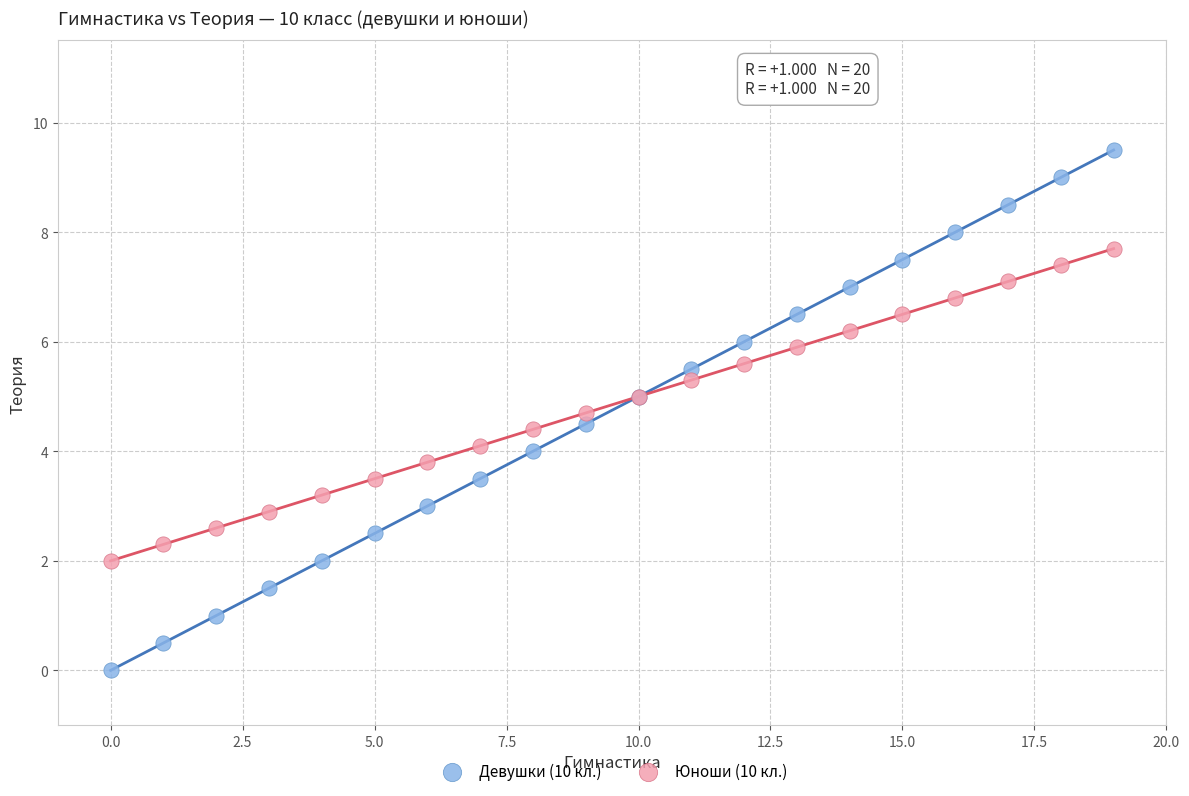

Which series has the widest spread of Y values?

Девушки (10 кл.)